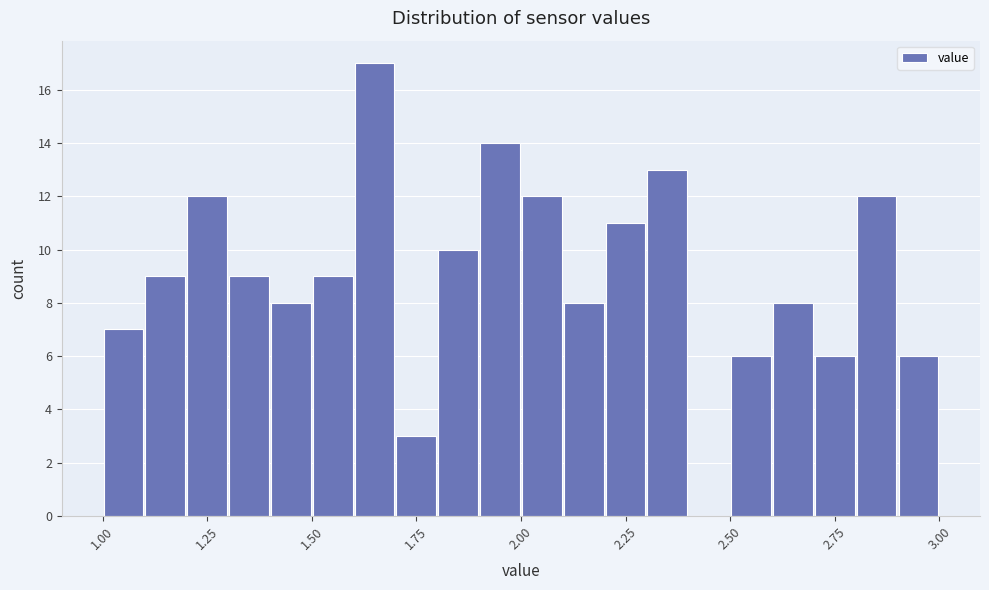

Read against the x-axis, roughly where is the centre of the tallest bar?

1.65